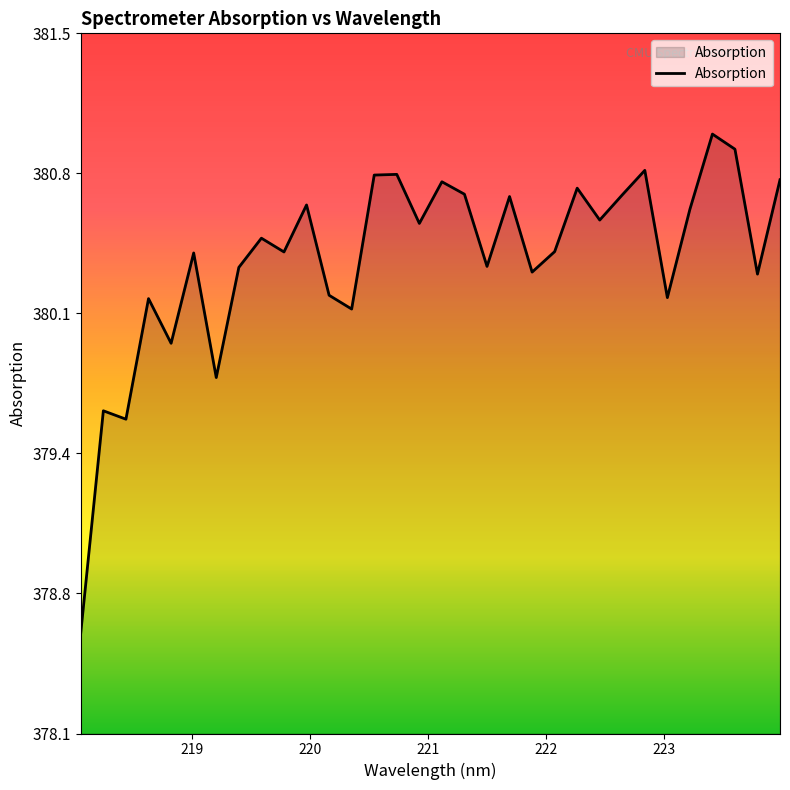

Is this an area chart (filled region under the line)?

Yes